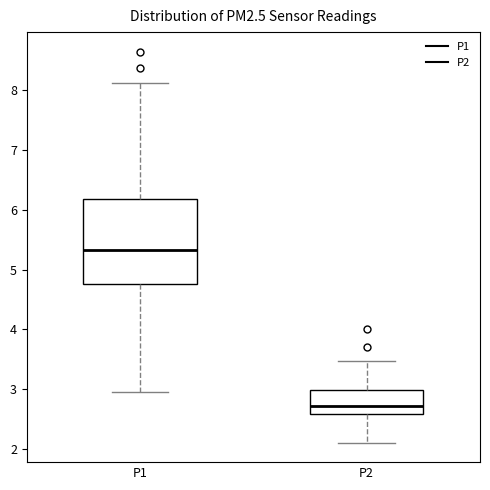

Reading left to right, transcribe this box plot: for each box, give where its median line is, the range the box spans, and where its two whiskers end, as read against the y-axis. The values are not printed on the chart, so give them approximately, as read against the axis.

P1: median 5.3, box 4.8 to 6.2, whiskers 3.0 to 8.1
P2: median 2.7, box 2.6 to 3.0, whiskers 2.1 to 3.5